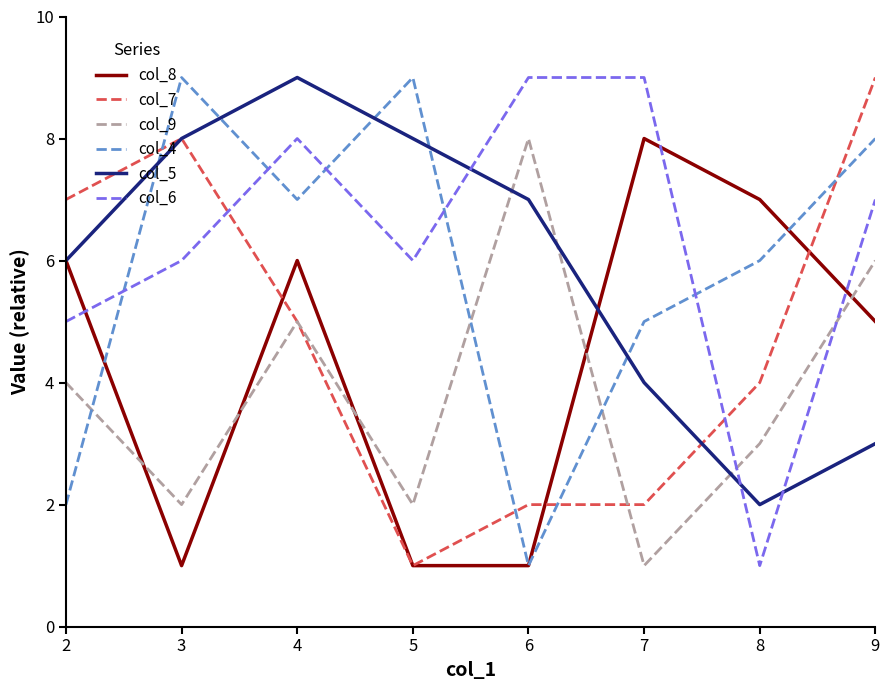

Read the col_6 value at 2.

5